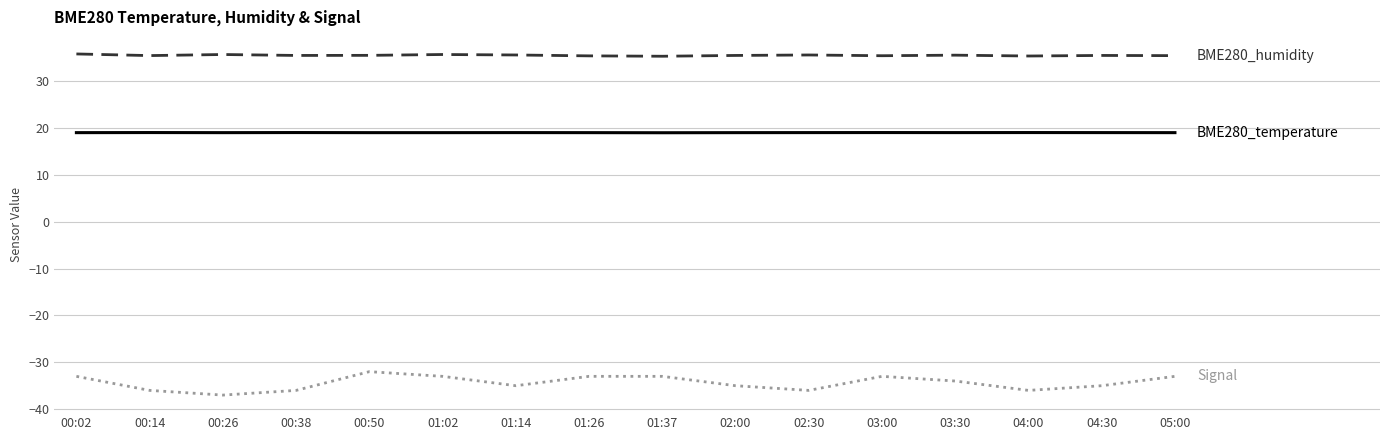

What is the maximum value shown in the chart?

35.8